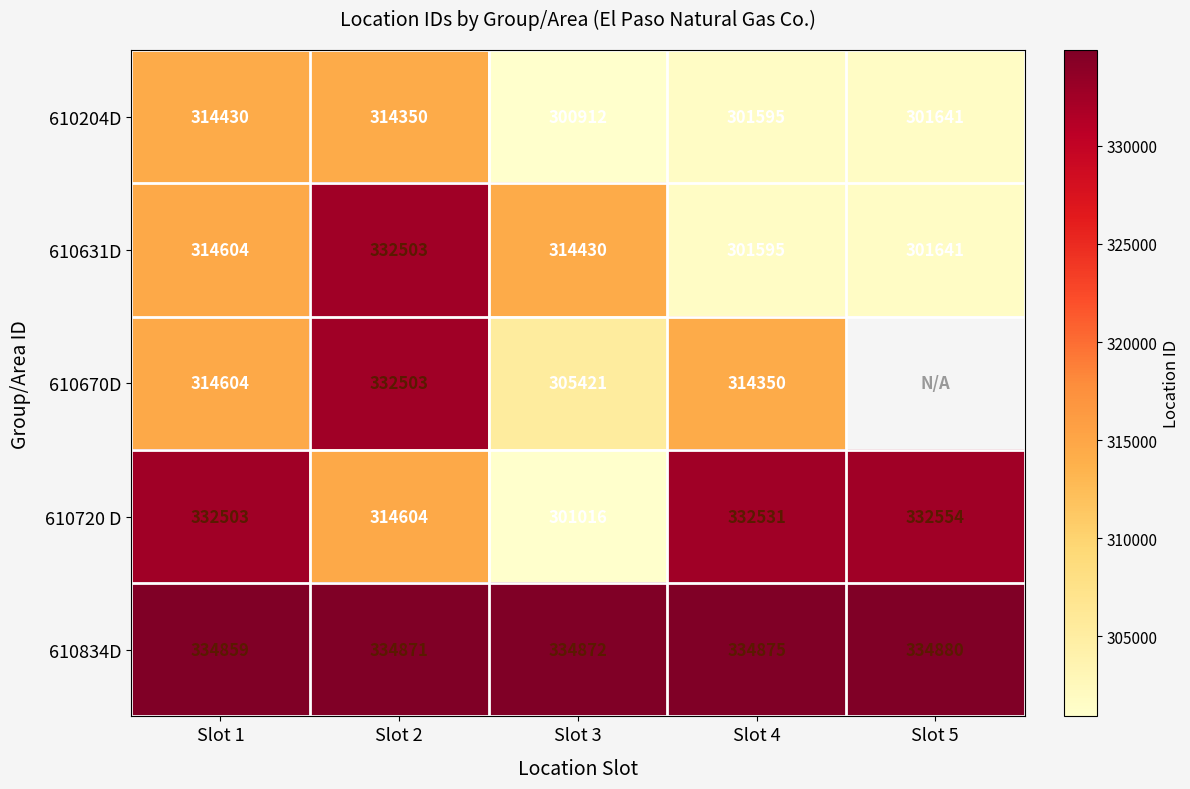

What is the difference between the 610670D values at Slot 1 and Slot 4?

254